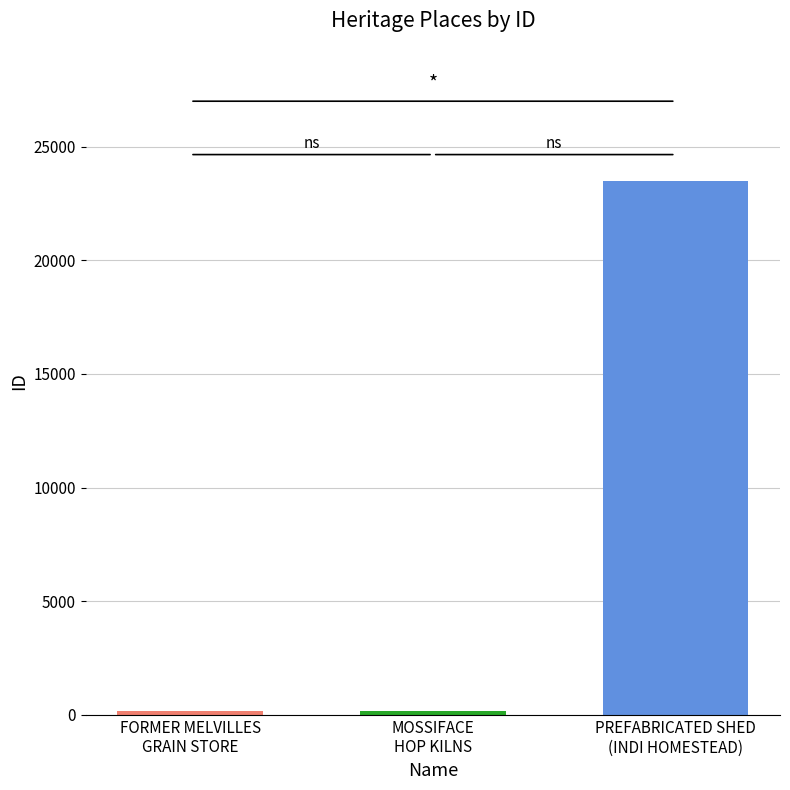

What is the difference between the maximum and minimum values?

23305